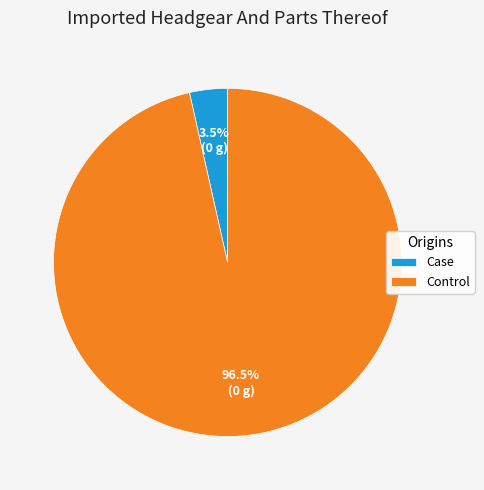

What portion of the pie excludes Control?

3.5%